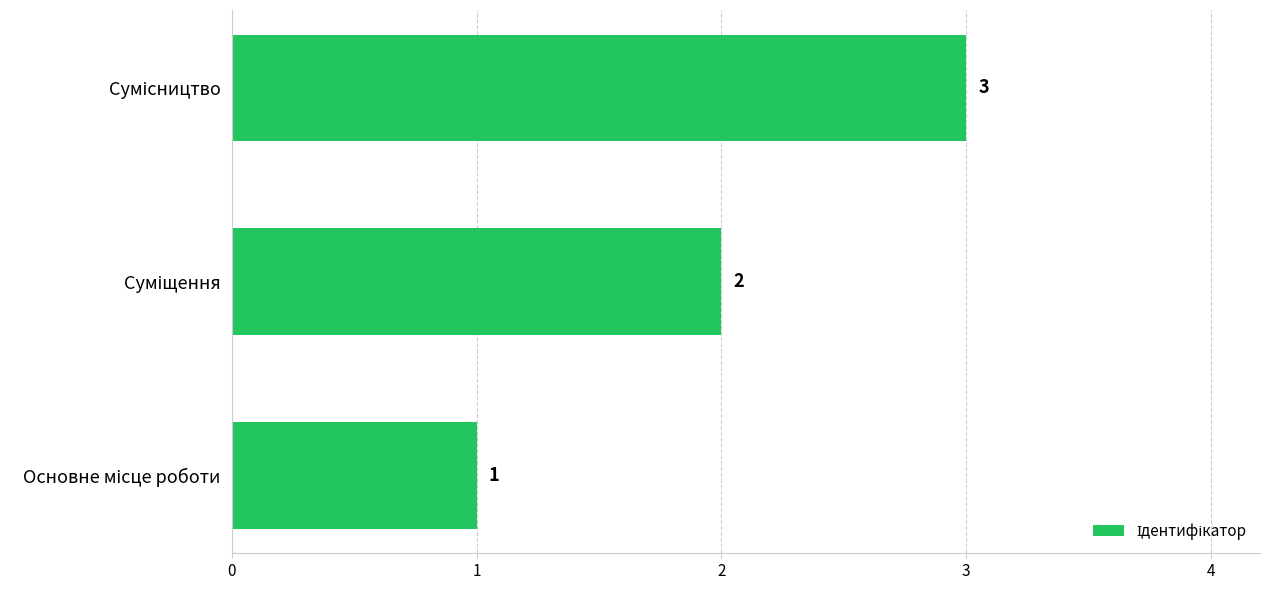

What is the sum of all values?

6